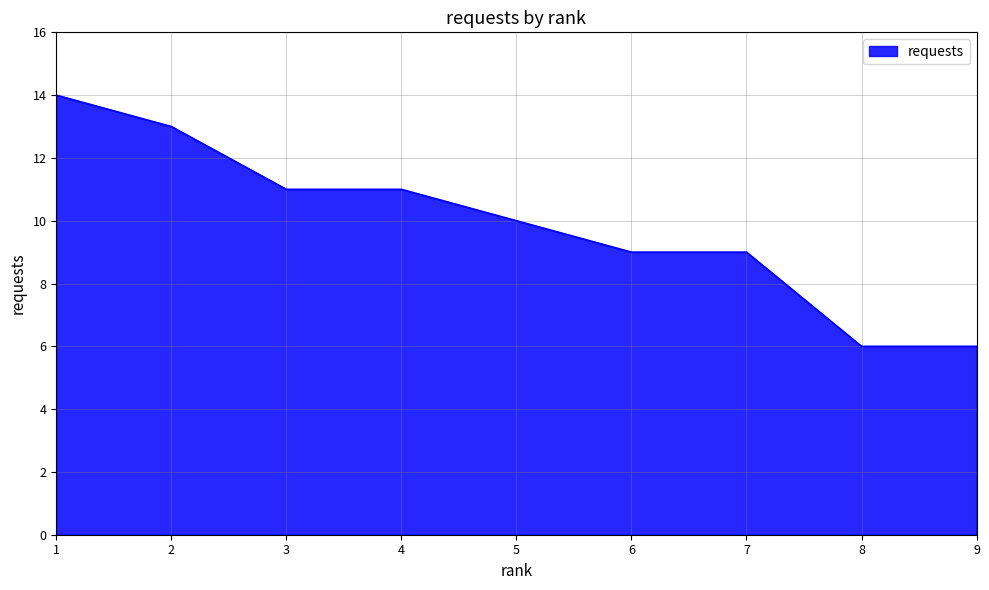

What is the minimum value shown in the chart?

6